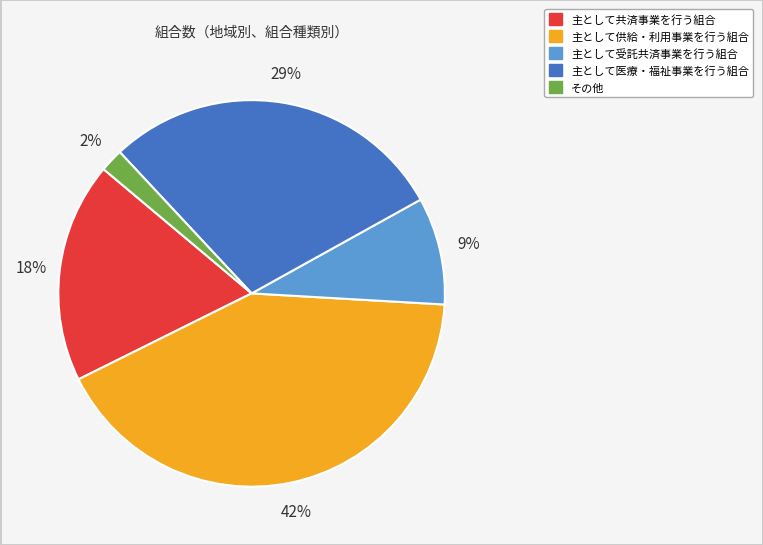

Approximately how many times larger is the value at その他 compared to 主として受託共済事業を行う組合?

0.2